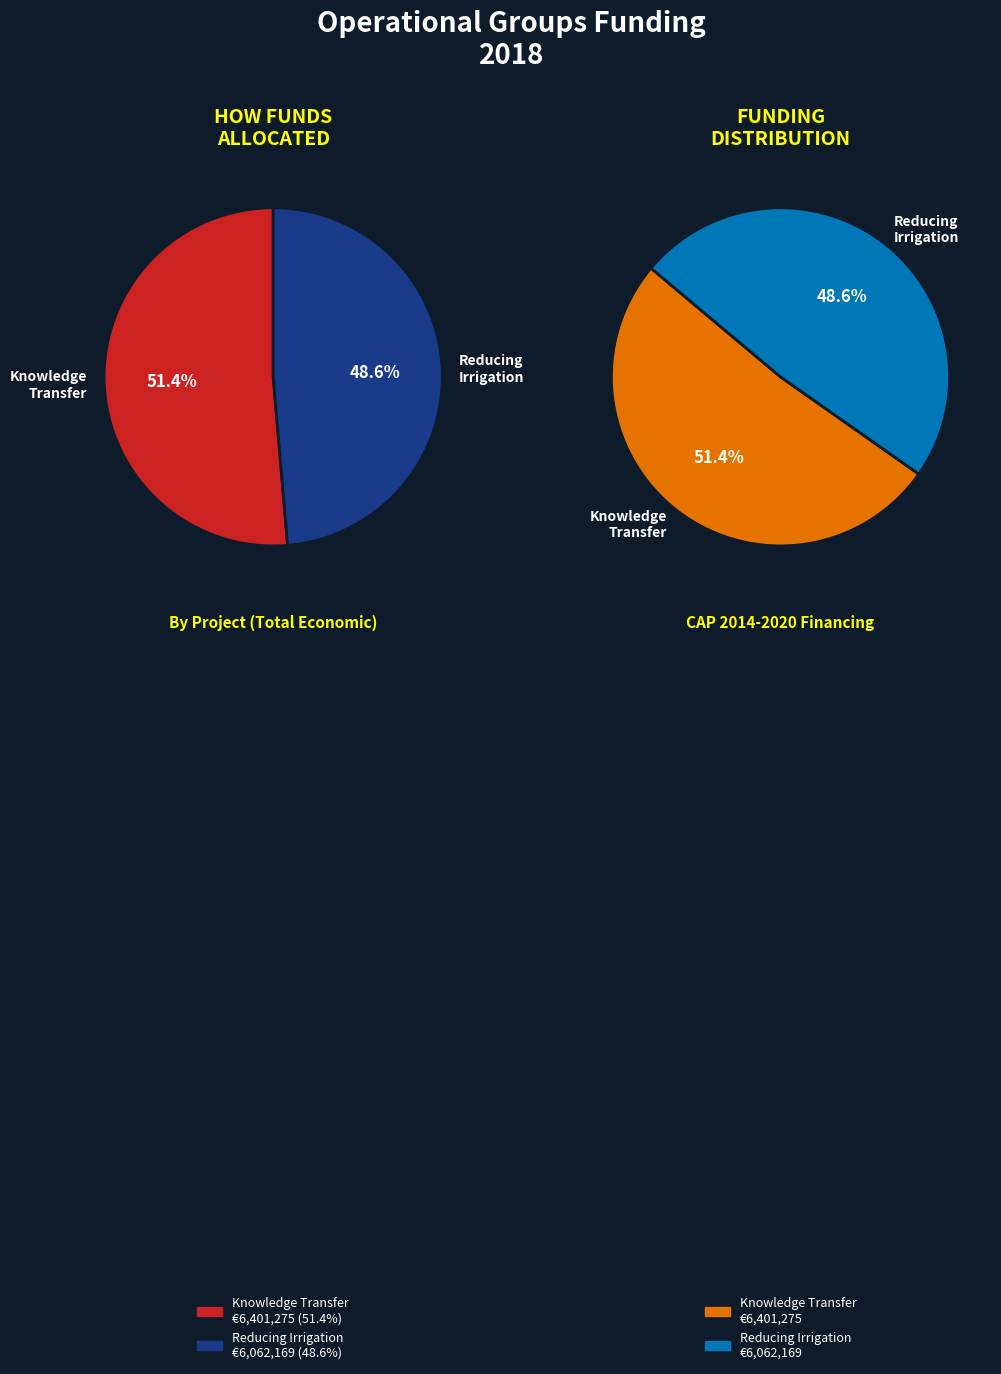

Rank the categories by value from highest to lowest.

Operational Group: Knowledge Transfer, Operational Group: Reducing Irrigation